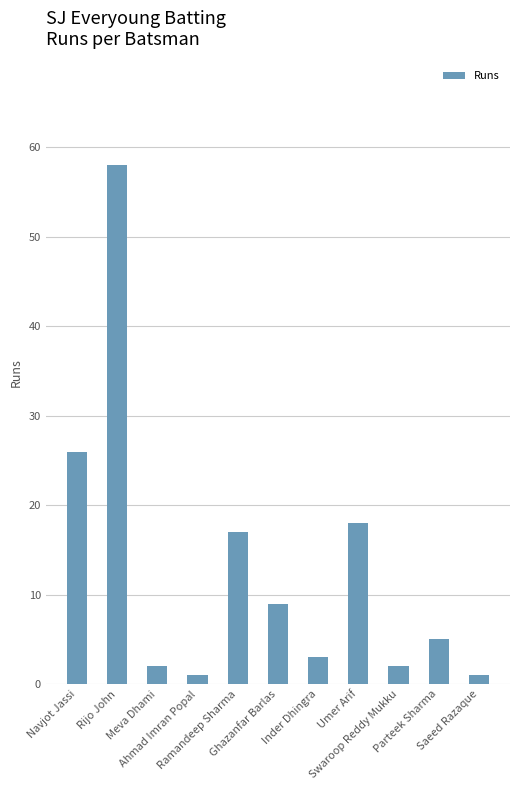

What is the sum of the values at Ahmad Imran Popal and Parteek Sharma?

6